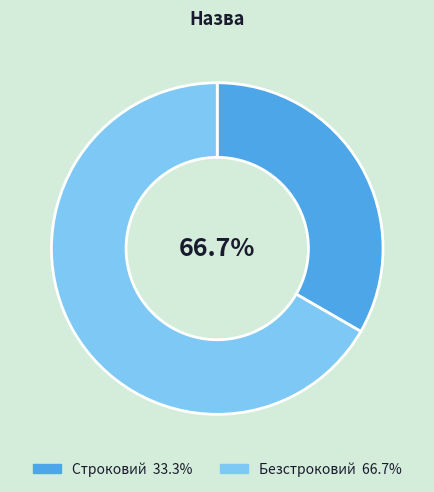

Rank the categories by value from lowest to highest.

Строковий, Безстроковий